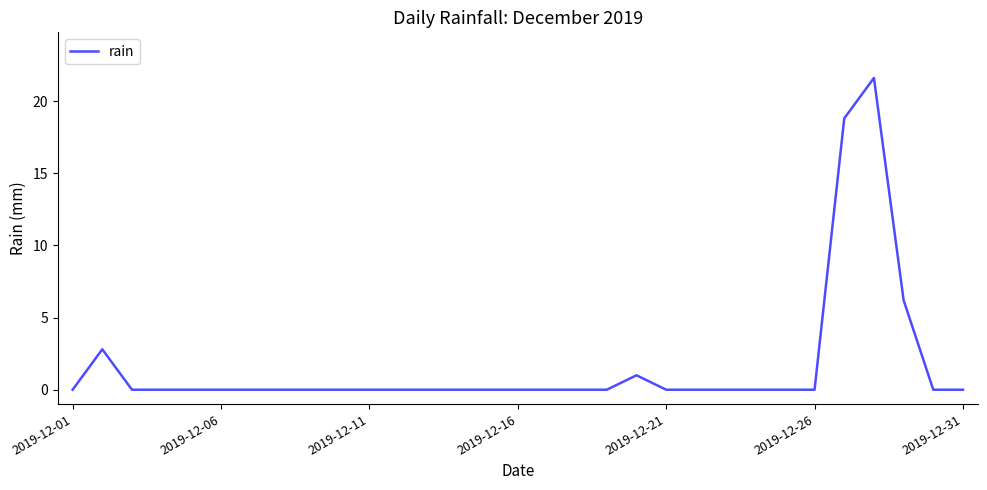

What is the greatest value displayed?

21.6